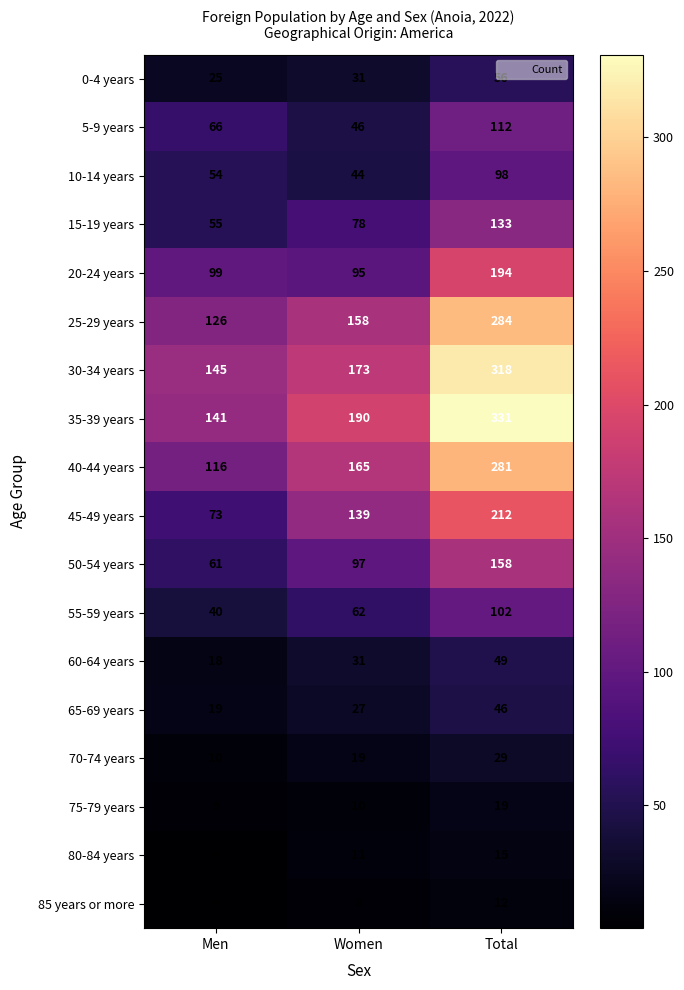

Which series has the widest spread of values?

35-39 years